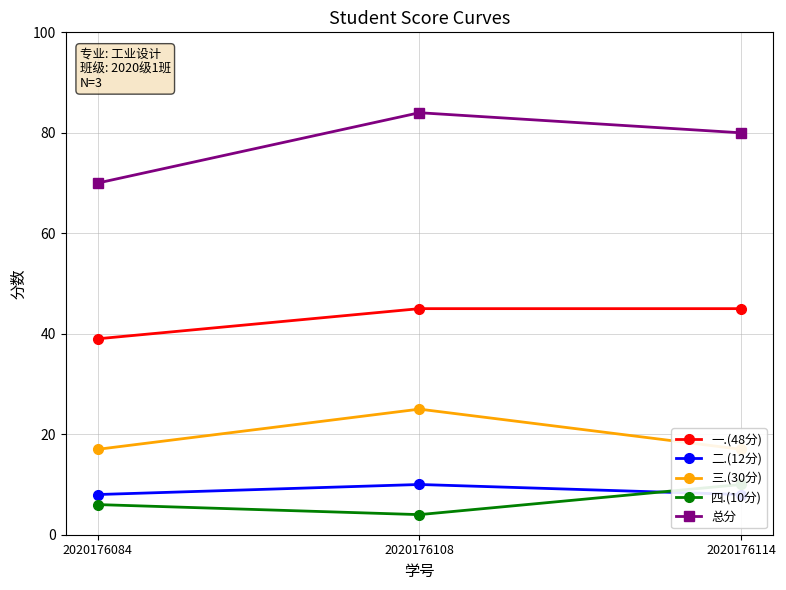

At which category does the chart reach its peak across all series?

2020176108